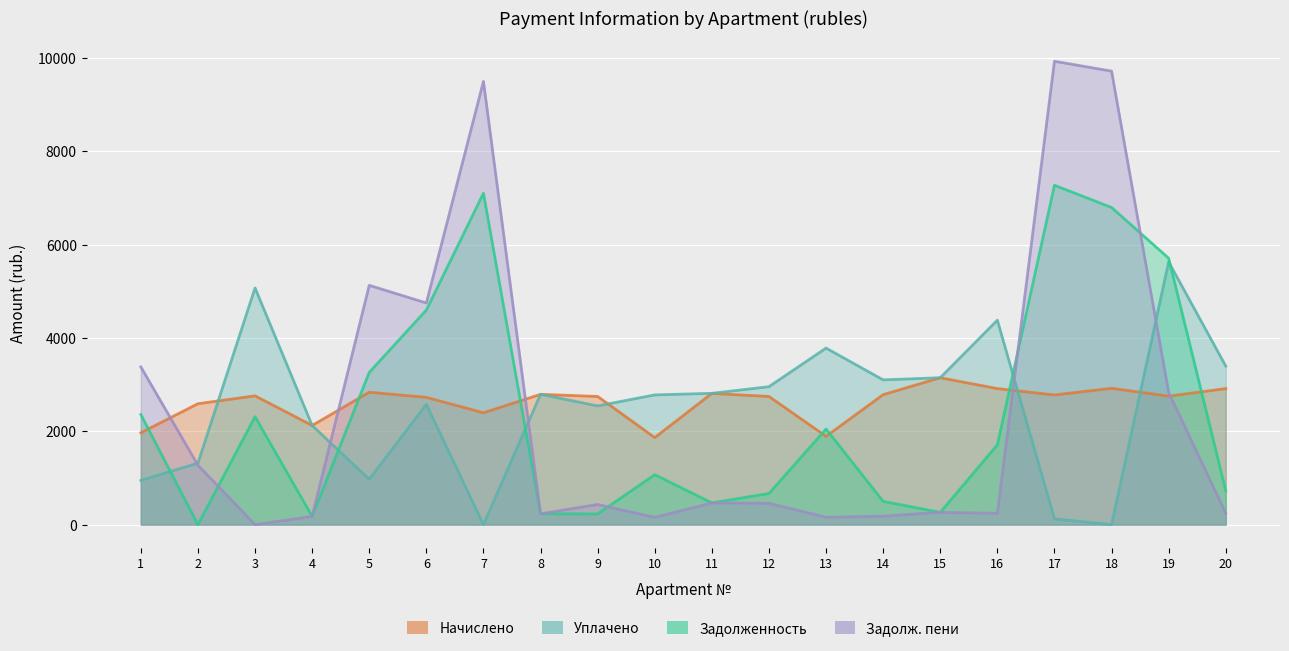

Rank the series by their maximum value, from highest to lowest.

Задолж. пени, Задолженность, Уплачено, Начислено